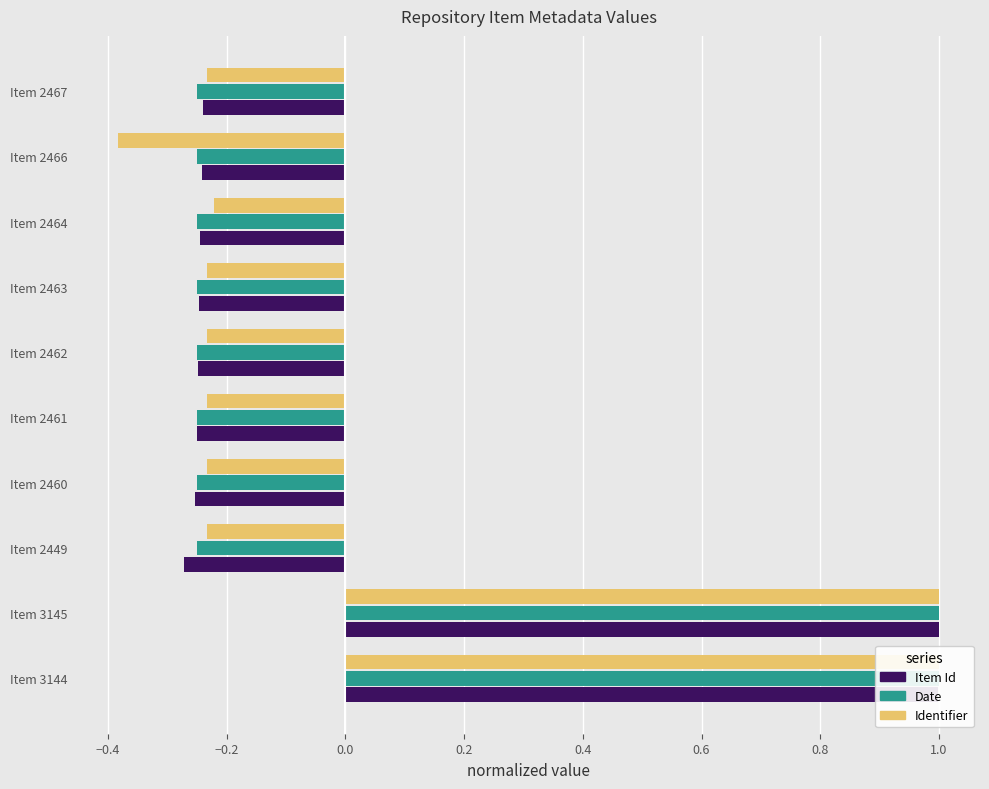

Which series has the largest total across all categories?

Item Id